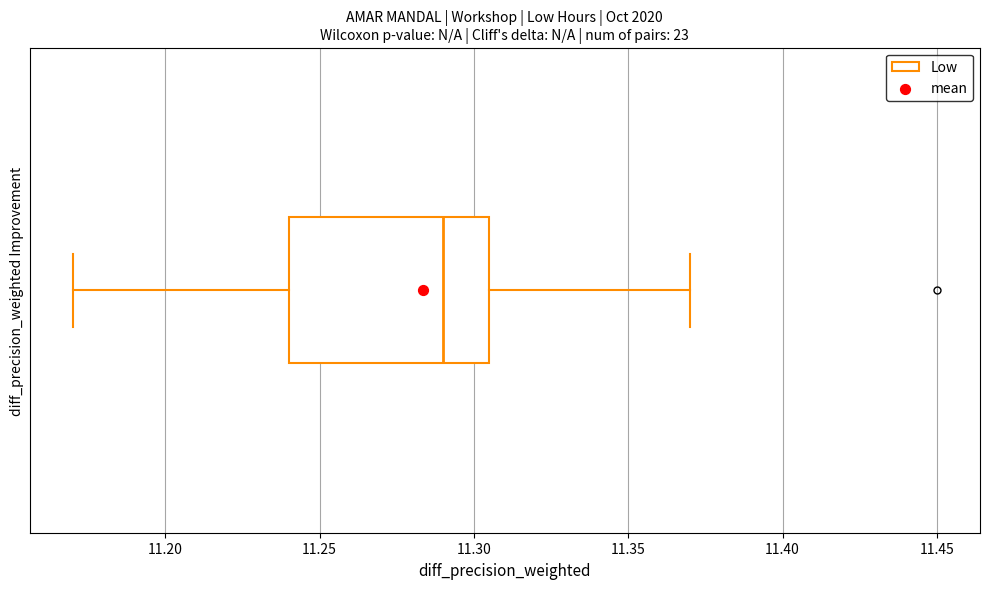

Where does the left whisker of the box end on the x-axis? The values are not printed on the chart, so give them approximately, as read against the axis.

11.170